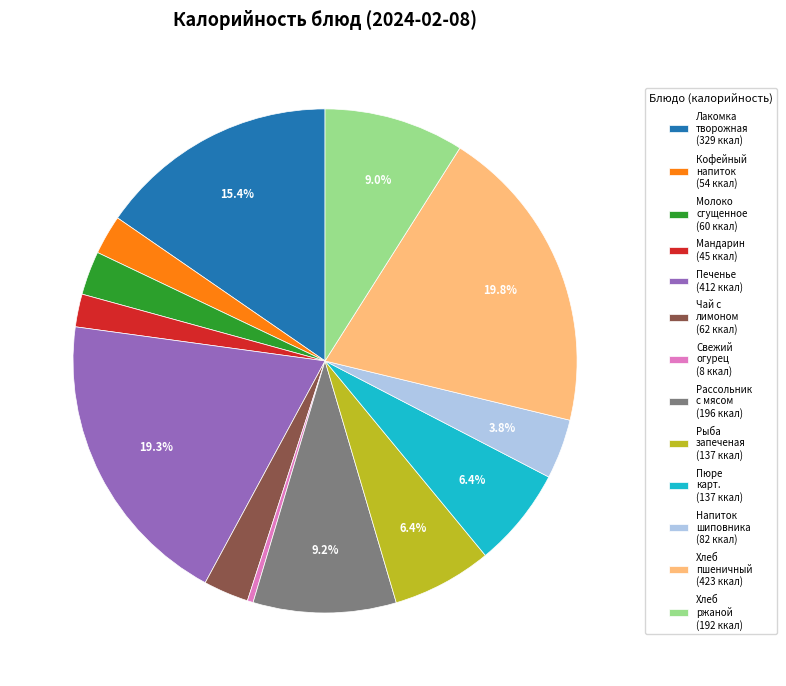

Does any single category account for the majority?

No